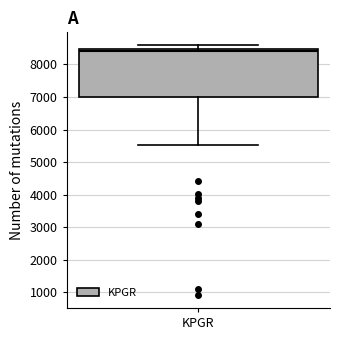

Read this box plot against the y-axis: the position of the median line, the range covered by the box, and the ends of both whiskers. The values are not printed on the chart, so give them approximately, as read against the axis.

median 8400, box 7000 to 8500, whiskers 5500 to 8600